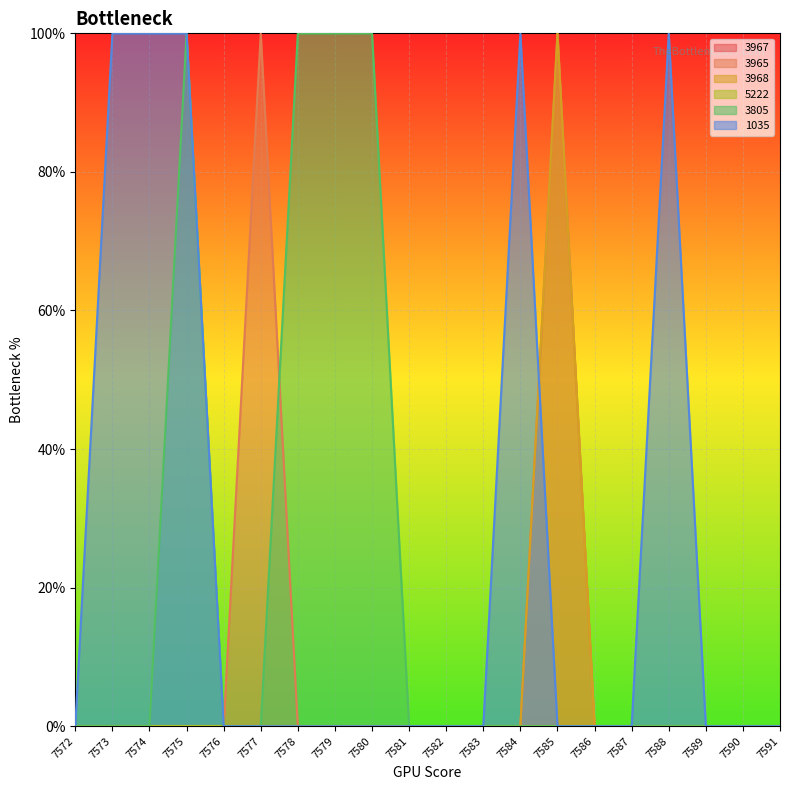

True or false: 3805 and 1035 intersect in this chart.

False